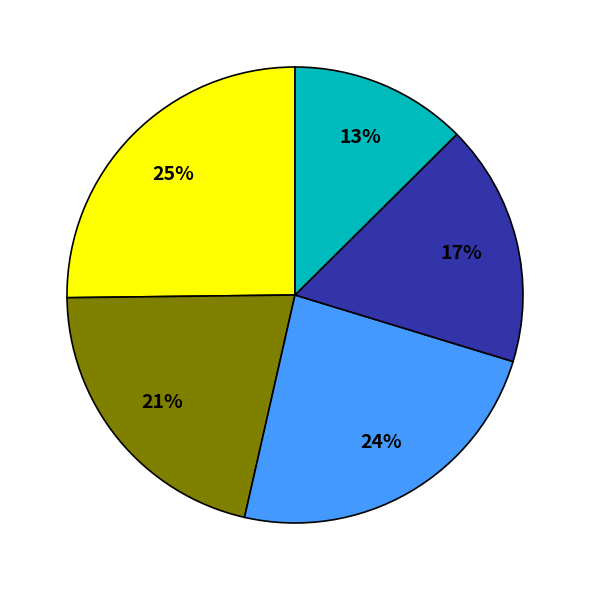

How many segments does this pie chart have?

5